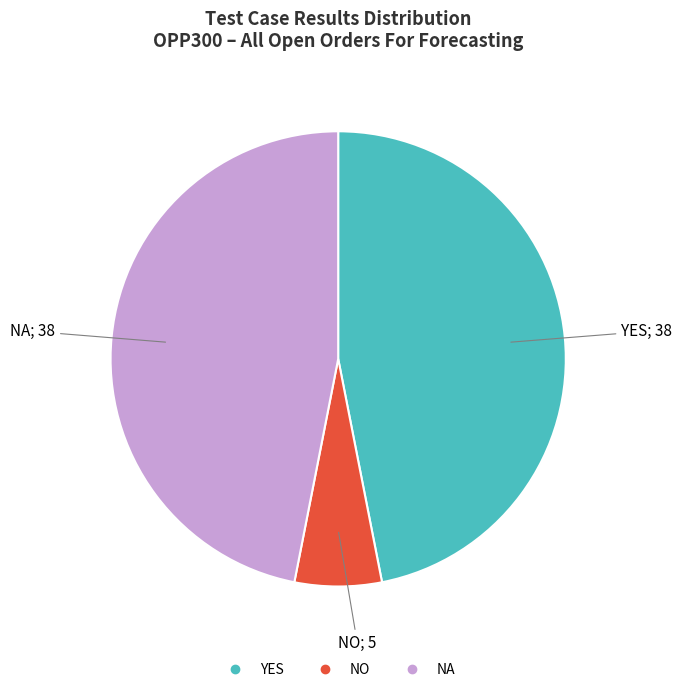

Is there a majority slice in this chart?

No